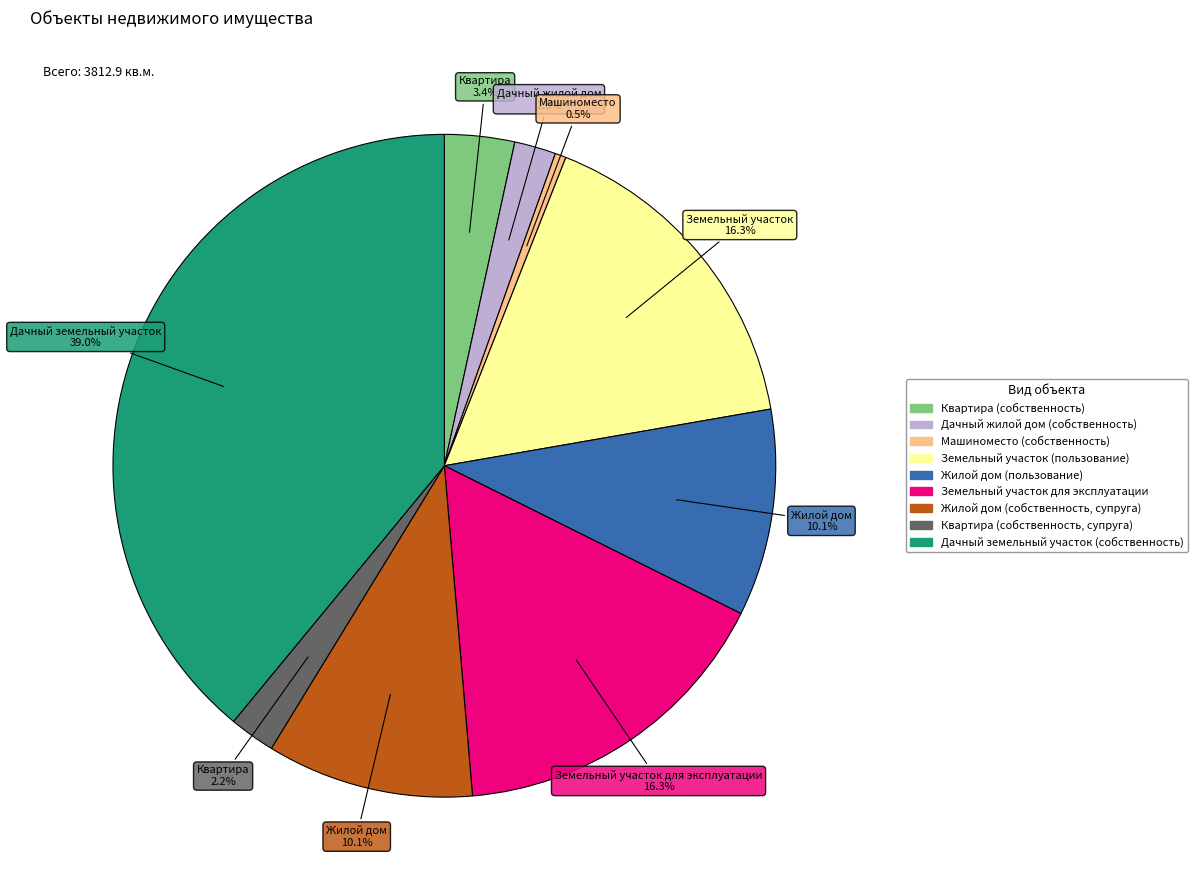

What is the smallest slice in the pie chart?

Машиноместо (собственность)